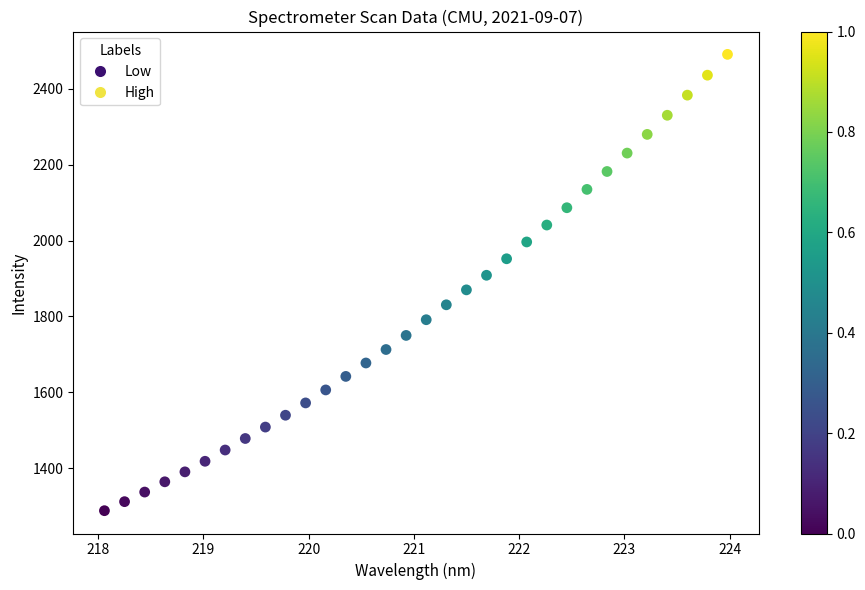

What is the range of Y values (max minus min)?

1203.6